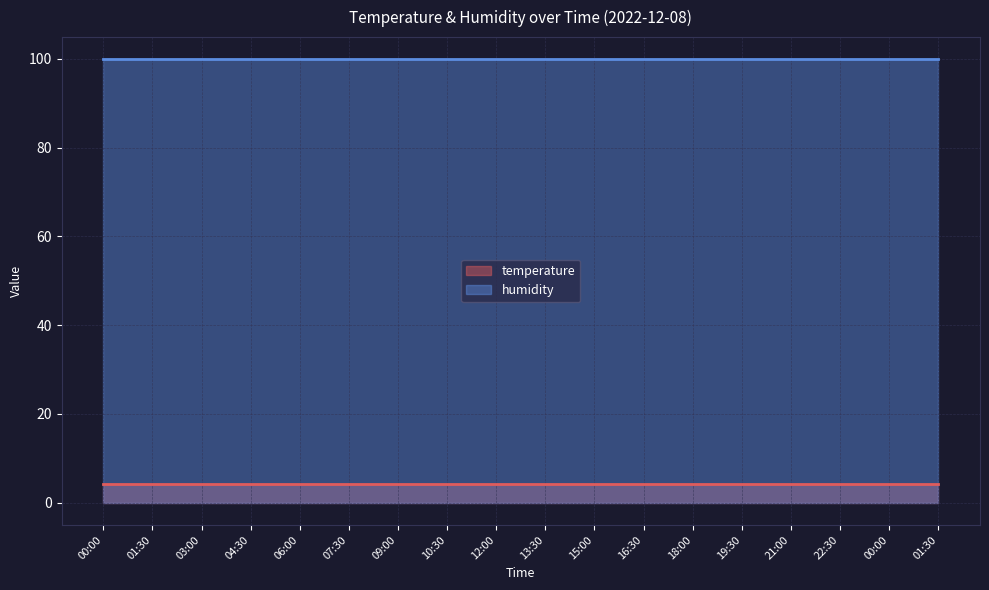

List the series in order of their overall mean, lowest first.

temperature, humidity